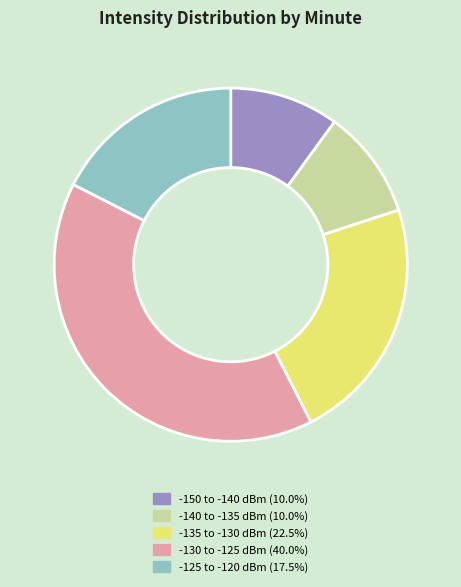

Is there any slice that represents more than half of the pie?

No